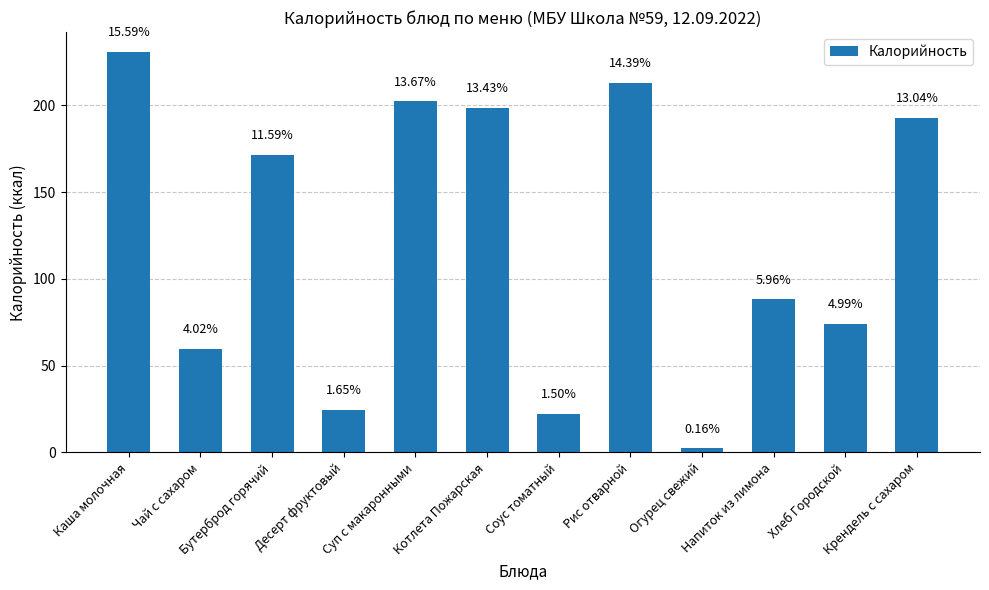

What is the ratio of the value at Крендель с сахаром to the value at Хлеб Городской?

2.6